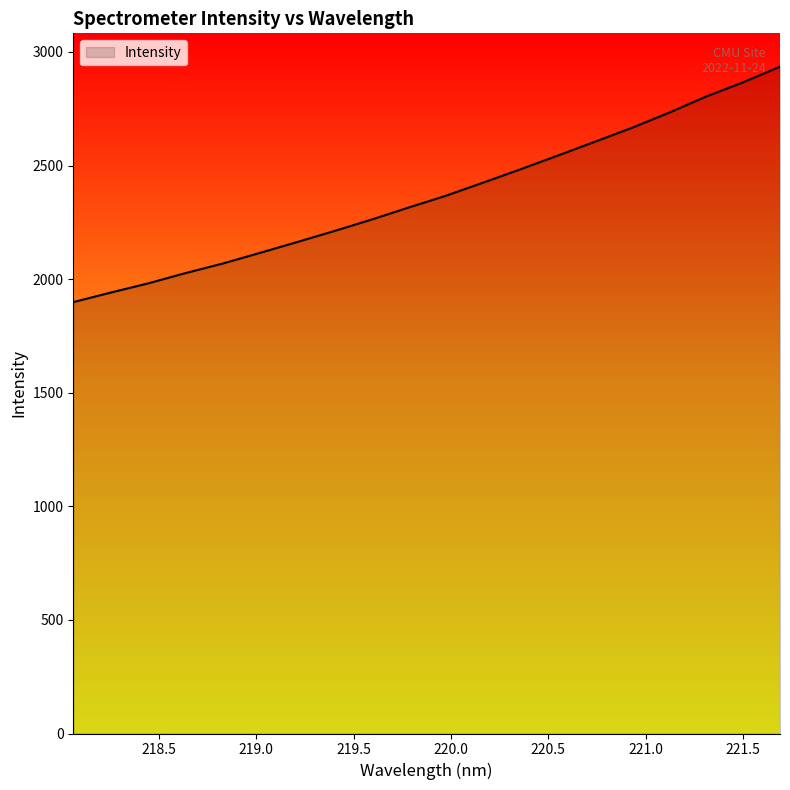

What is the difference between the second highest and second lowest values?

925.3